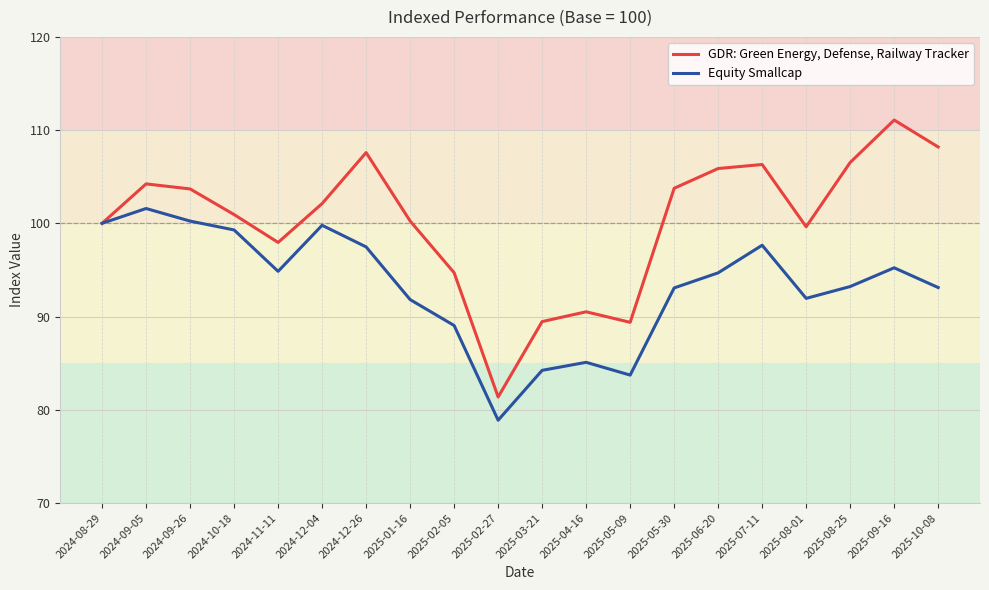

The value of GDR: Green Energy, Defense, Railway Tracker at 2024-12-26 is 51.5. True or false?

False